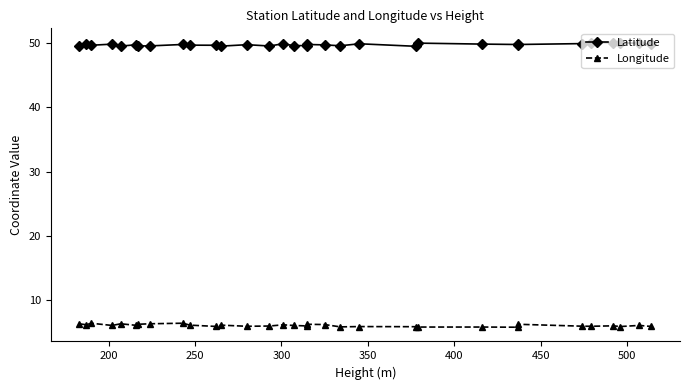

What is the value of the Longitude point at the 7th from the left?

6.3